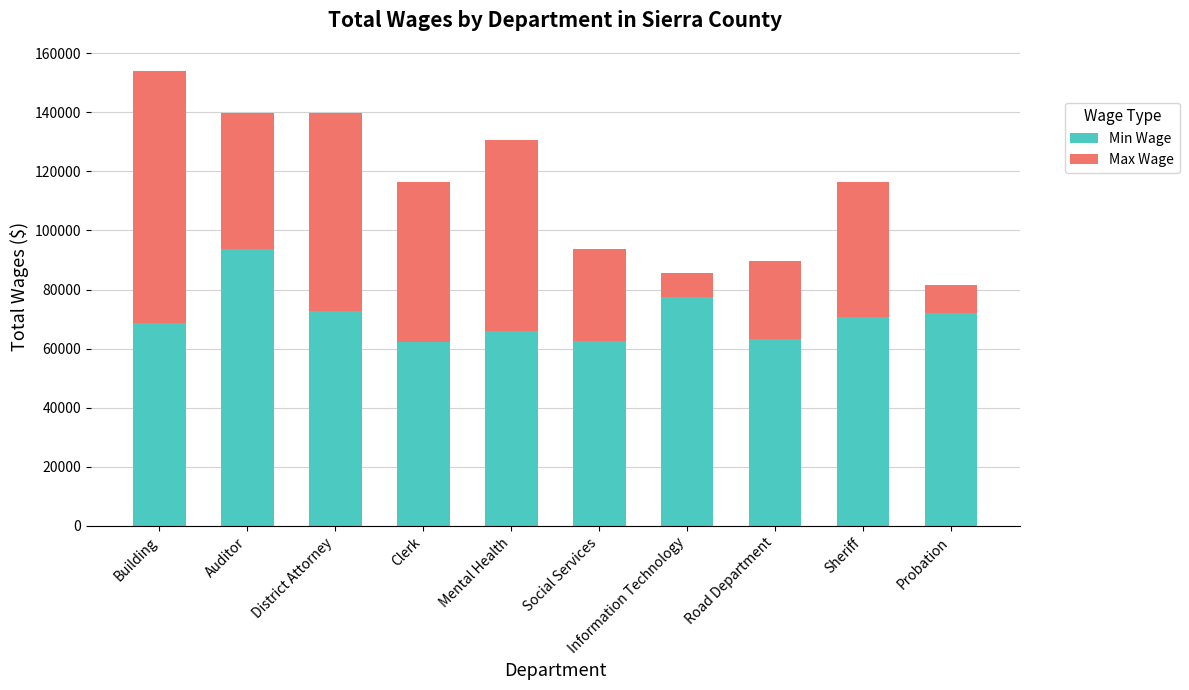

What are all the series names shown in the legend?

Min Wage, Max Wage